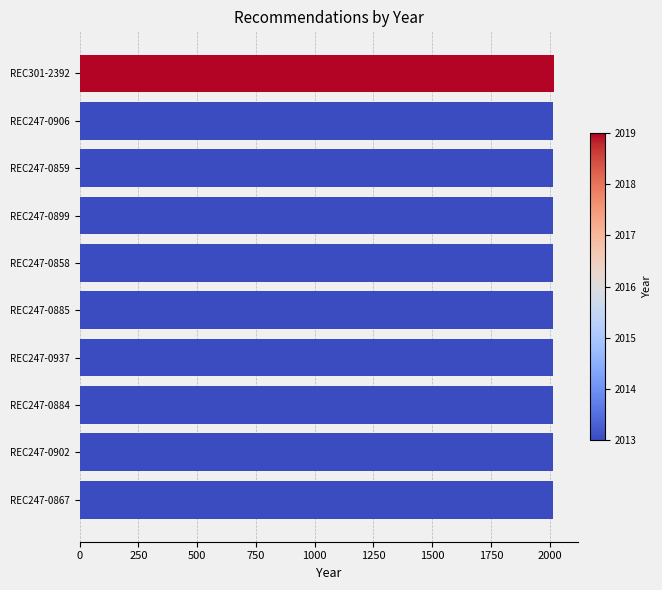

What is the sum of all values?

20136